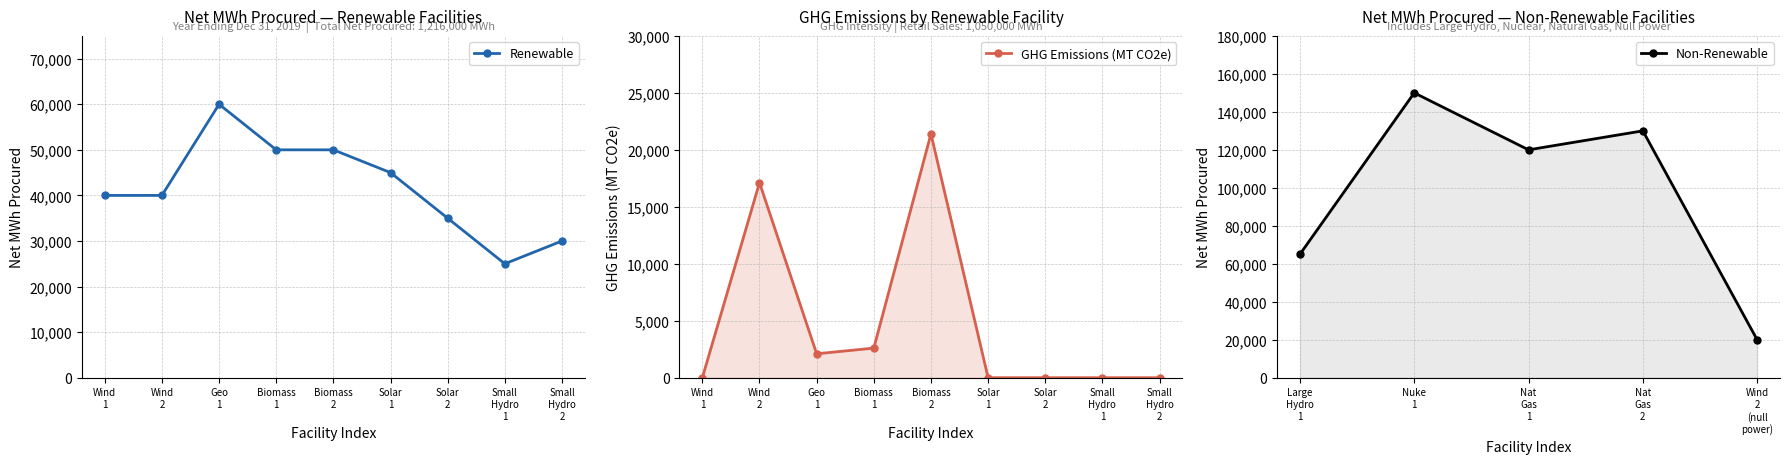

True or false: the data has more than 2 interior local peaks.

False